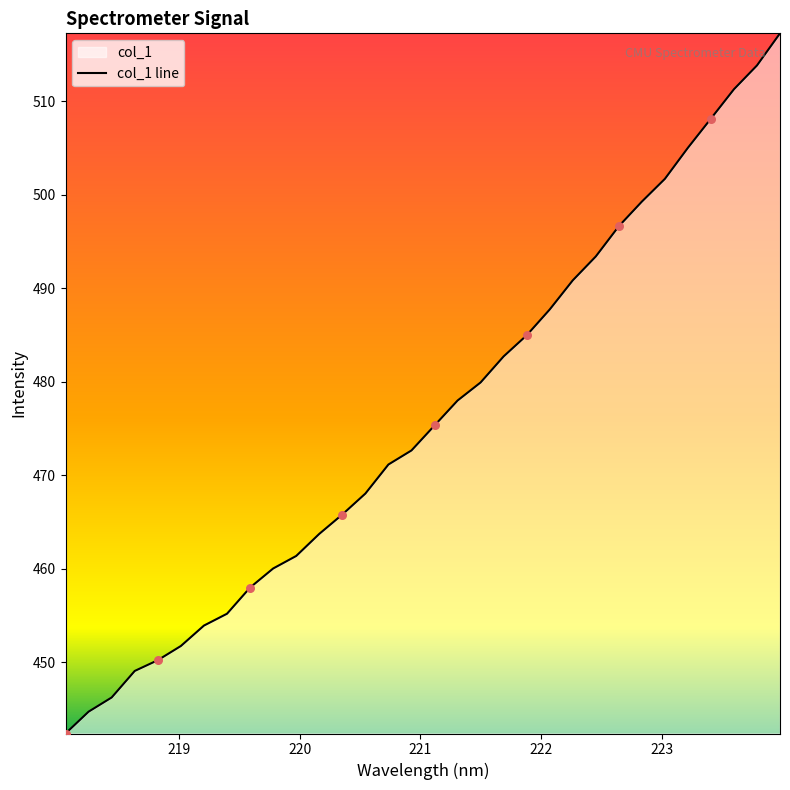

What is the smallest value displayed?

442.4